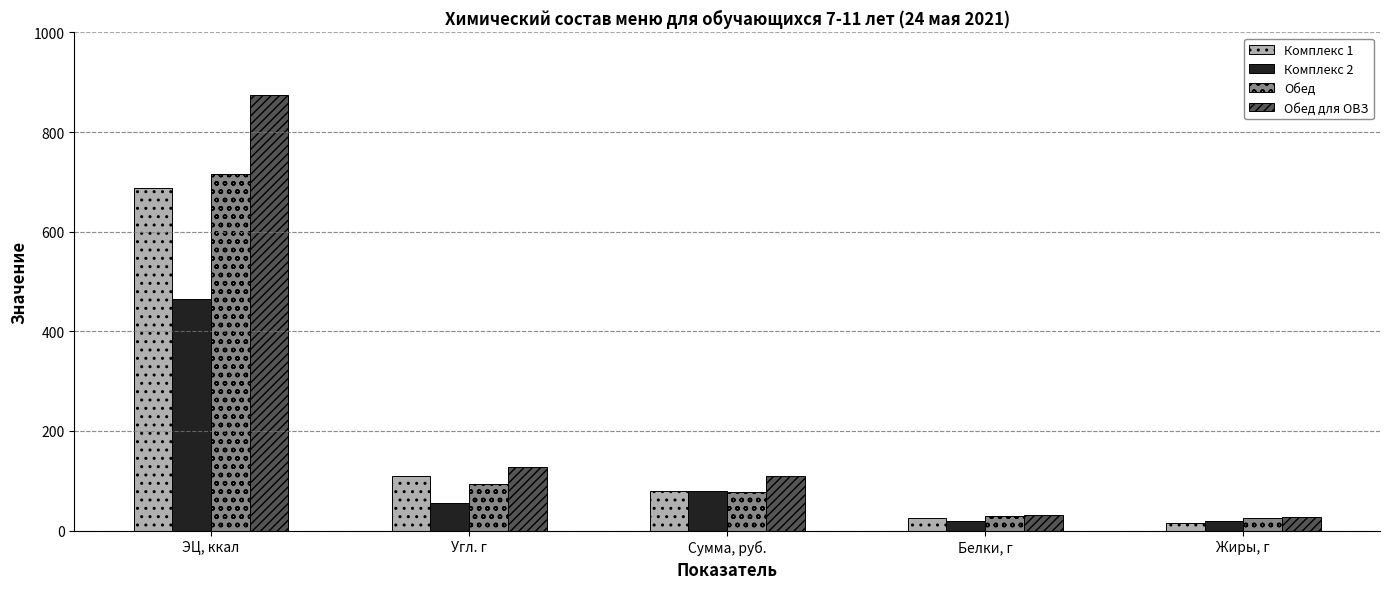

Which series has the largest total across all categories?

Обед для ОВЗ